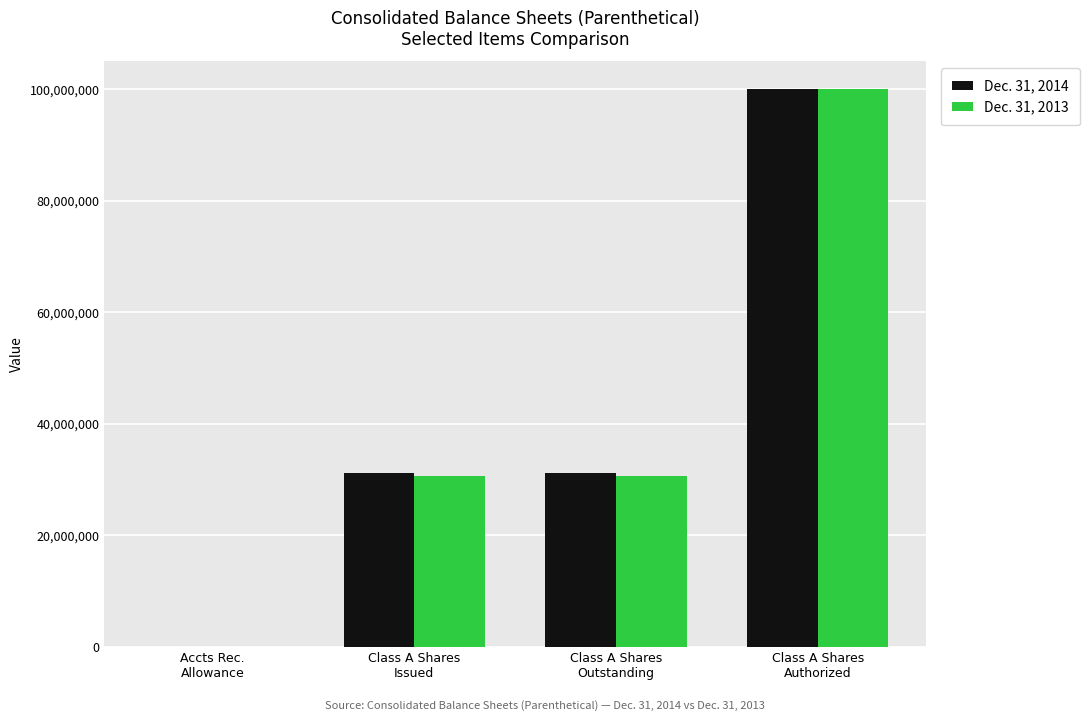

What is the maximum value shown in the chart?

100000000